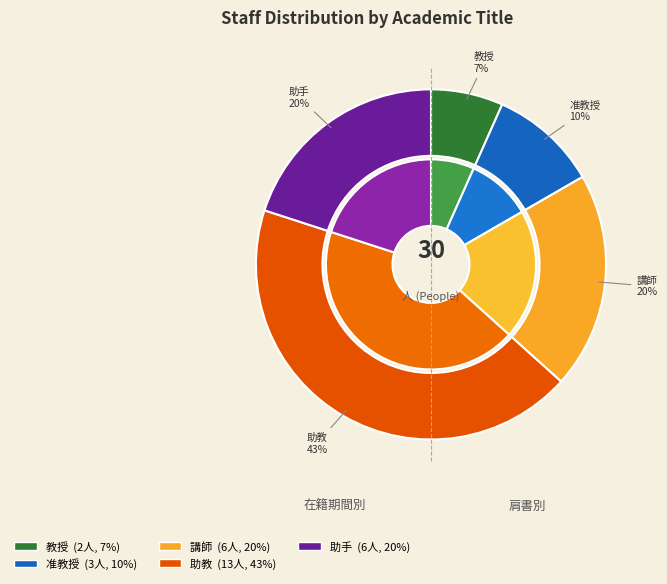

True or false: 助教 accounts for 43% of the total.

True